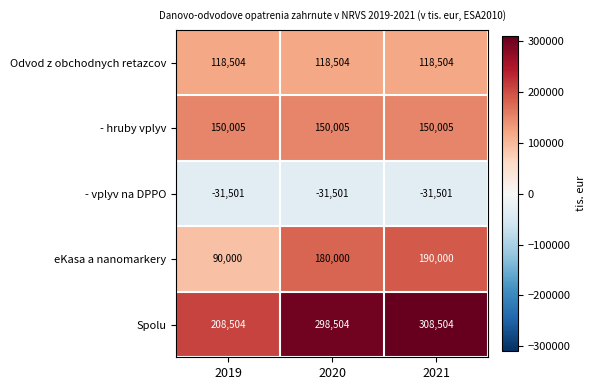

Count the Spolu values in the range 208504 to 308504.

3